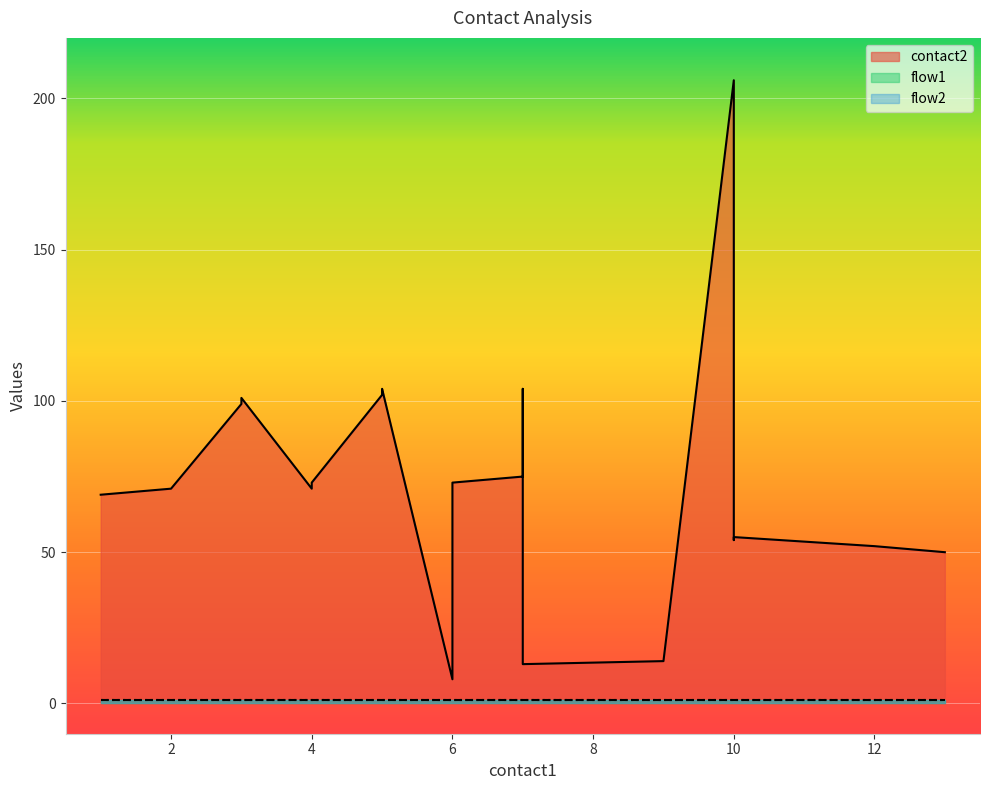

What is the value of the flow1 point at the 4th from the left?

1